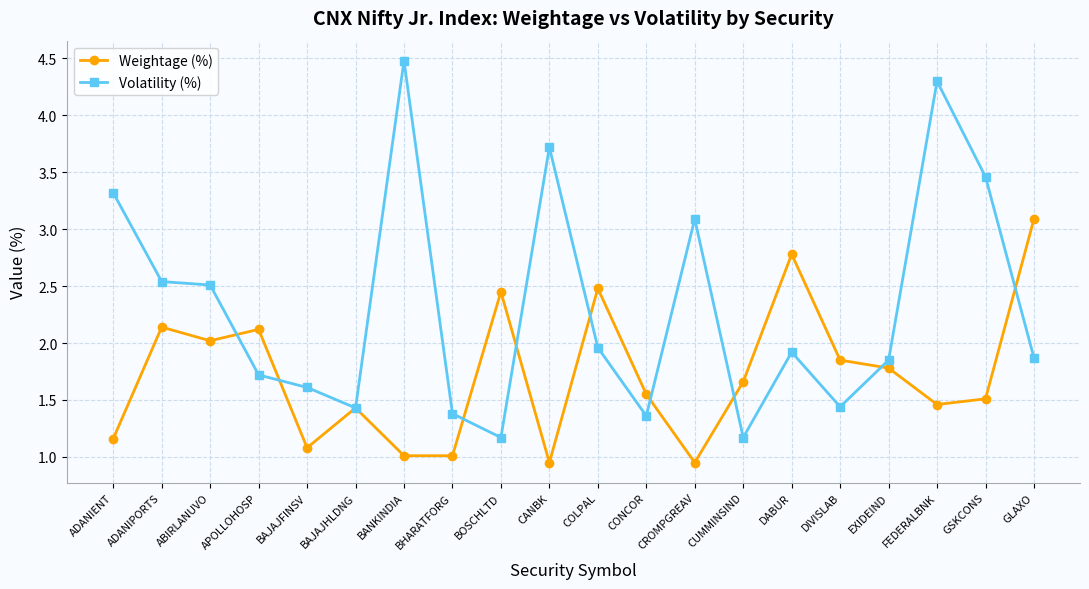

What are all the series names shown in the legend?

Weightage (%), Volatility (%)